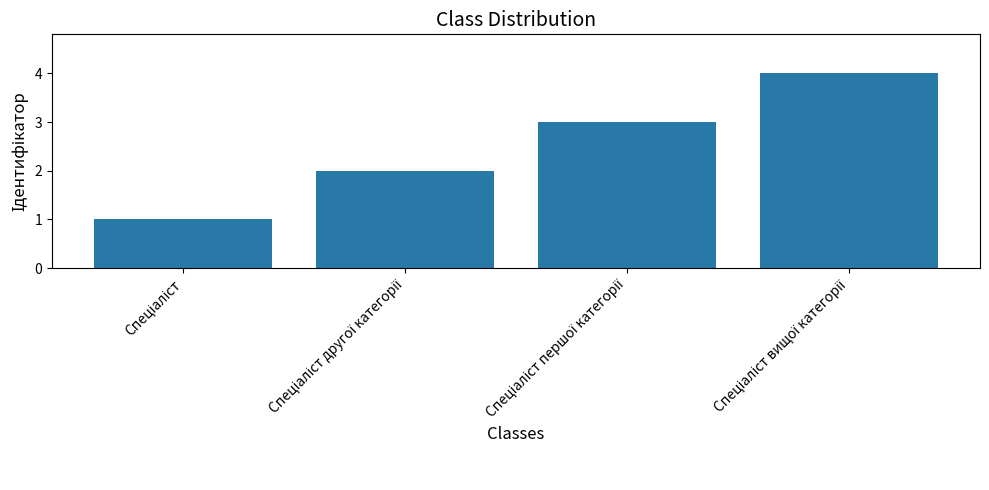

What is the greatest value displayed?

4